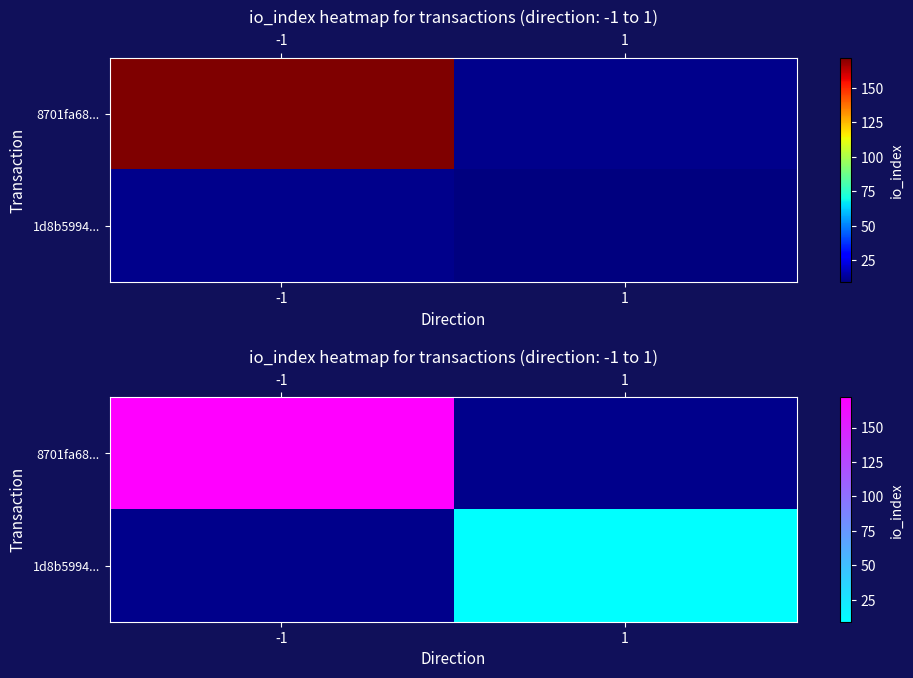

At -1, list the series in order from largest to smallest.

8701fa68..., 1d8b5994...